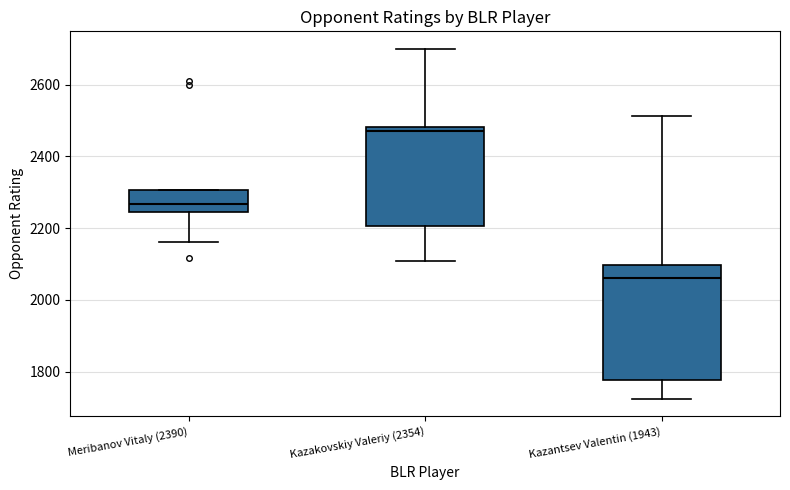

Which box has the lowest median line?

Kazantsev Valentin (1943)